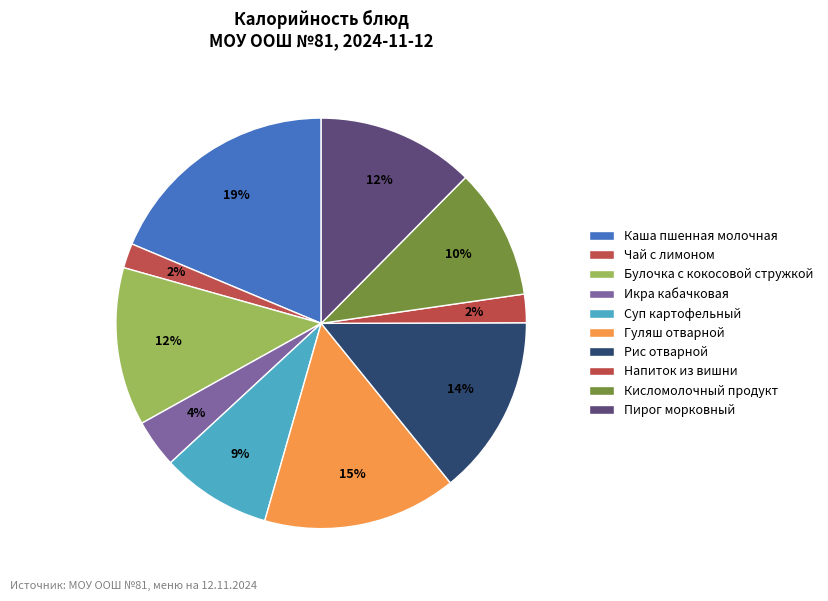

Rank the categories by value from highest to lowest.

Каша пшенная молочная, Гуляш отварной, Рис отварной, Булочка с кокосовой стружкой, Пирог морковный, Кисломолочный продукт, Суп картофельный, Икра кабачковая, Напиток из вишни, Чай с лимоном